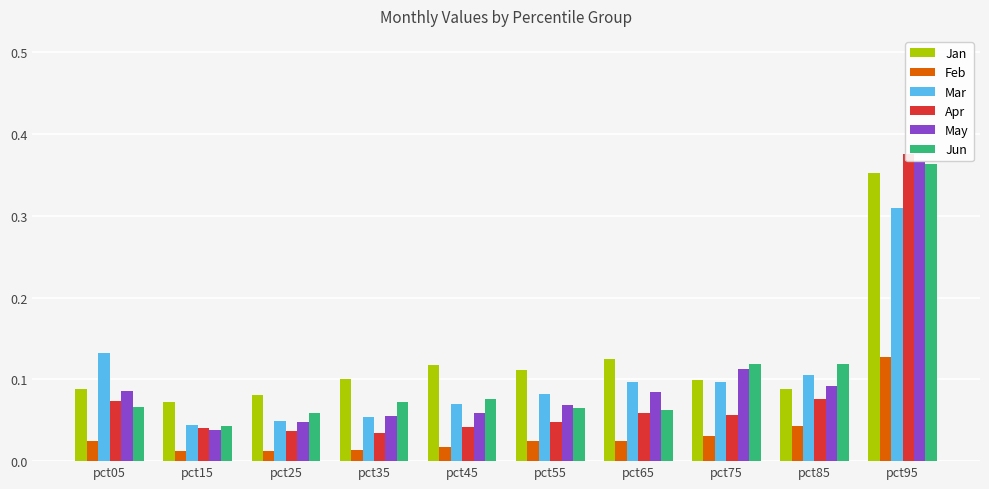

Does the chart contain stacked bars?

No